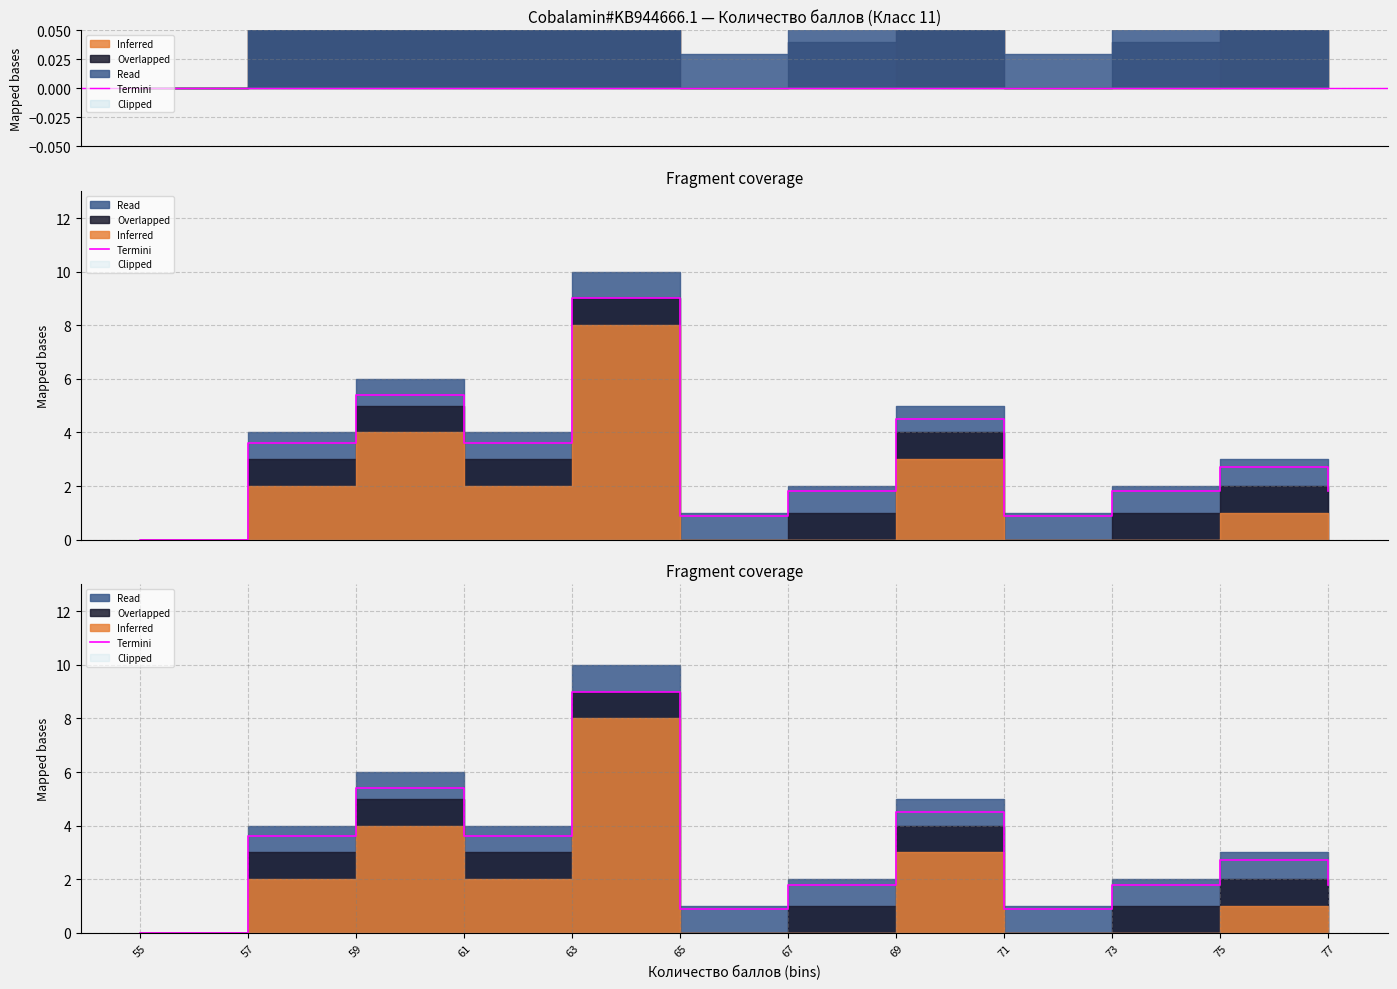

The value at 67 is 0.8. True or false?

False